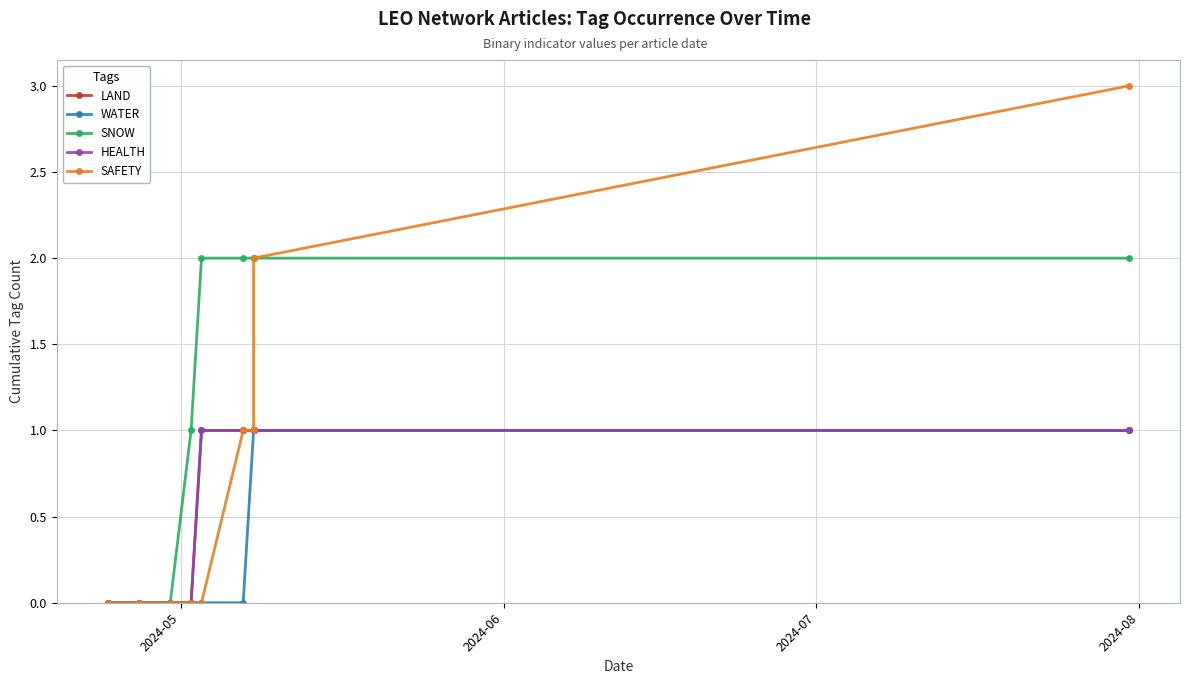

What are all the series names shown in the legend?

LAND, WATER, SNOW, HEALTH, SAFETY